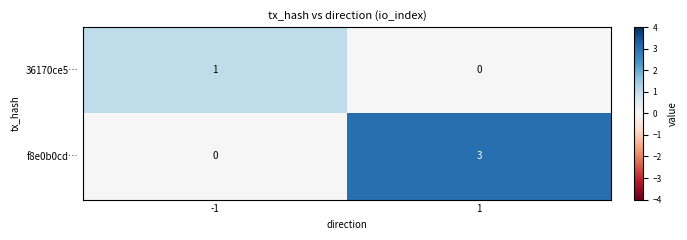

Reading left to right, transcribe all the data shown in this chart.

36170ce5…: 1	0
f8e0b0cd…: 0	3